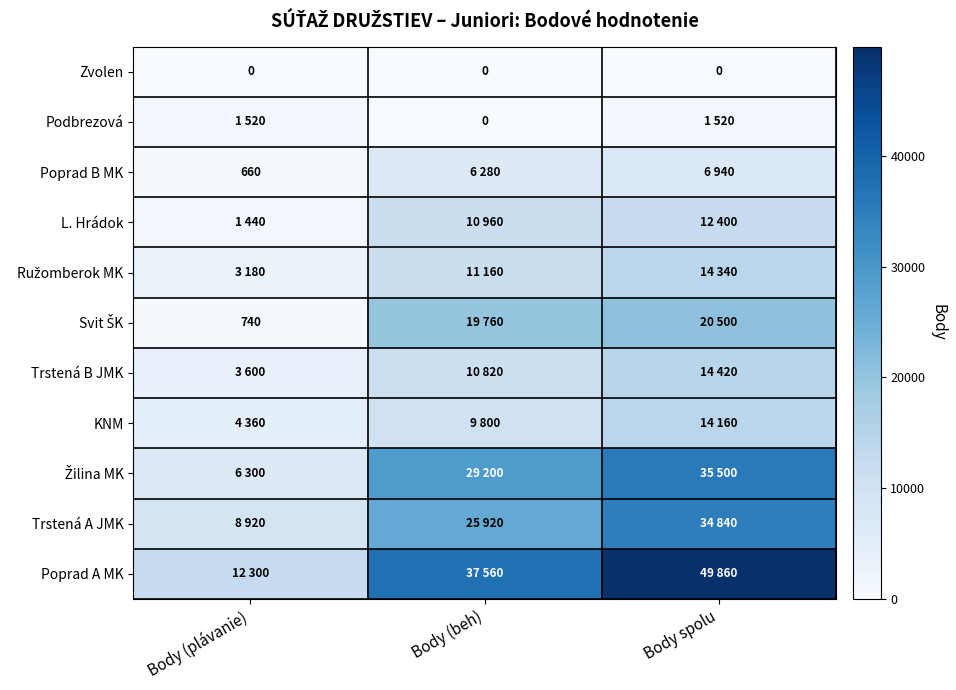

Is it true that Poprad B MK equals 660 at Body (plávanie)?

True